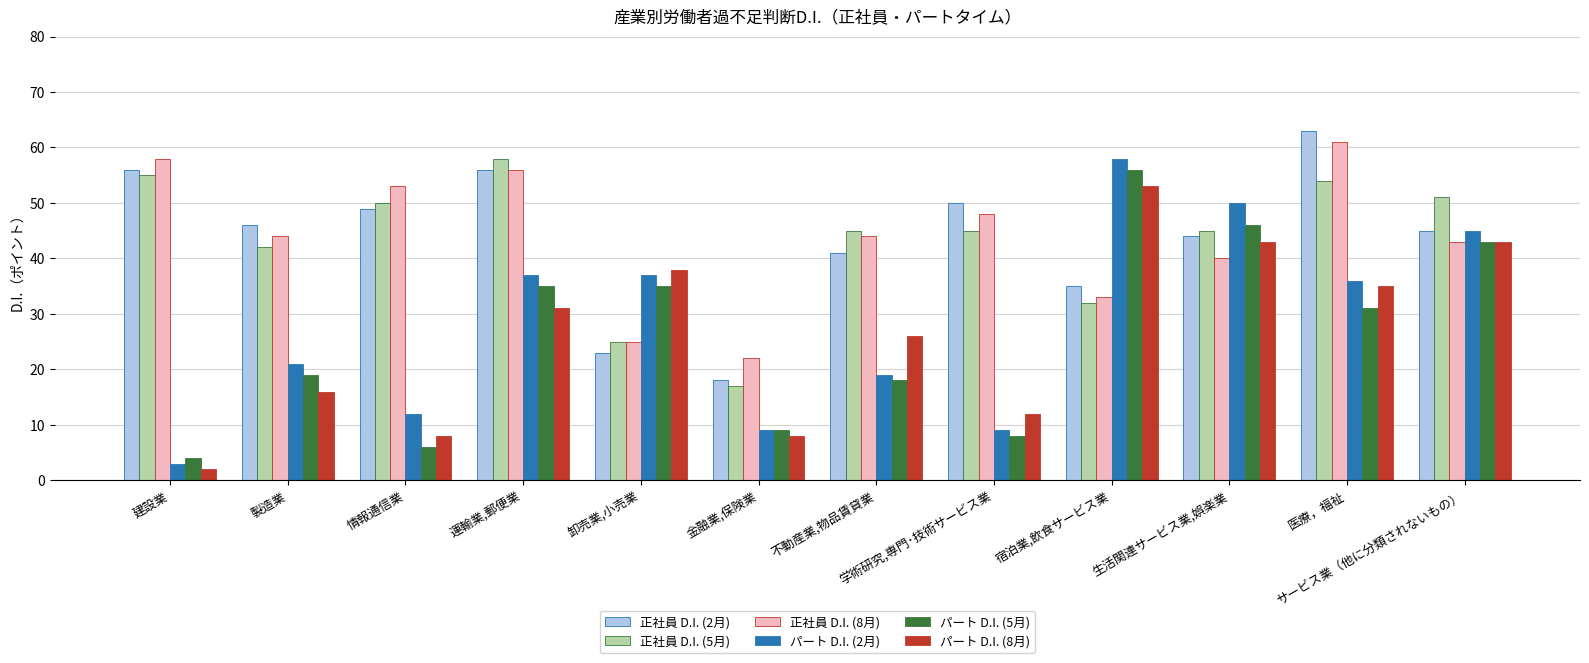

At how many categories does at least one series exceed 24?

11